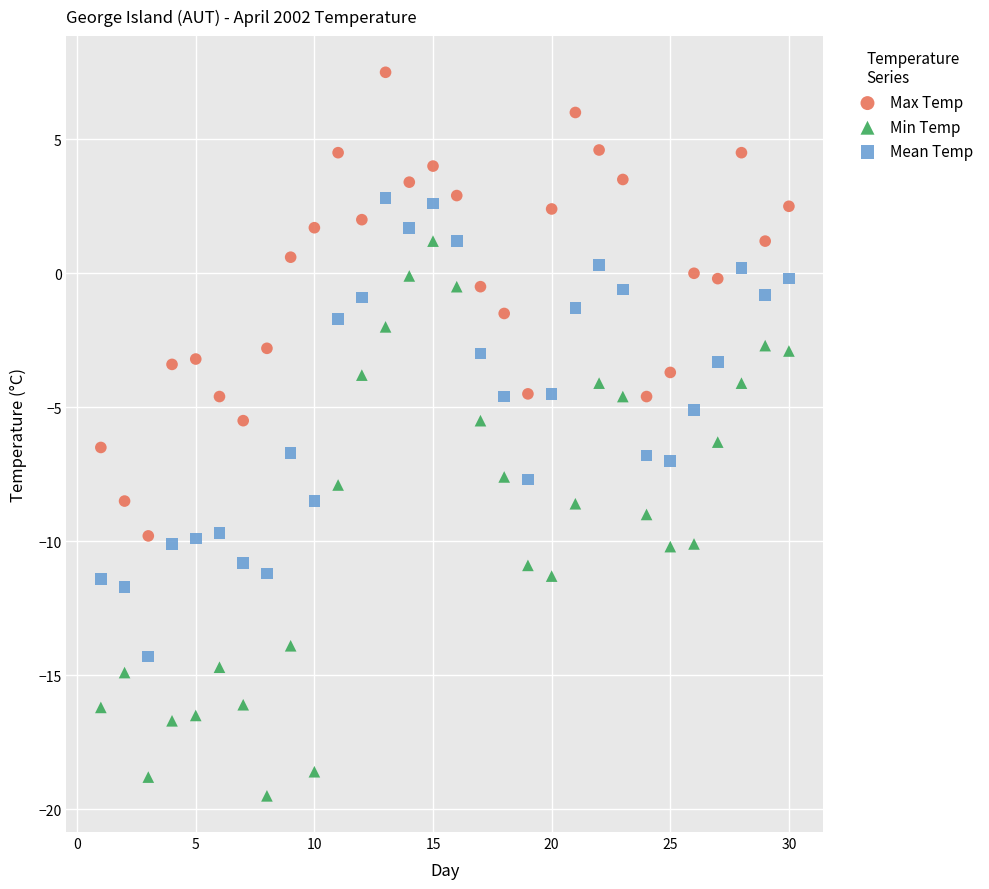

What is the X range (max minus min) for the scatter plot?

29.0